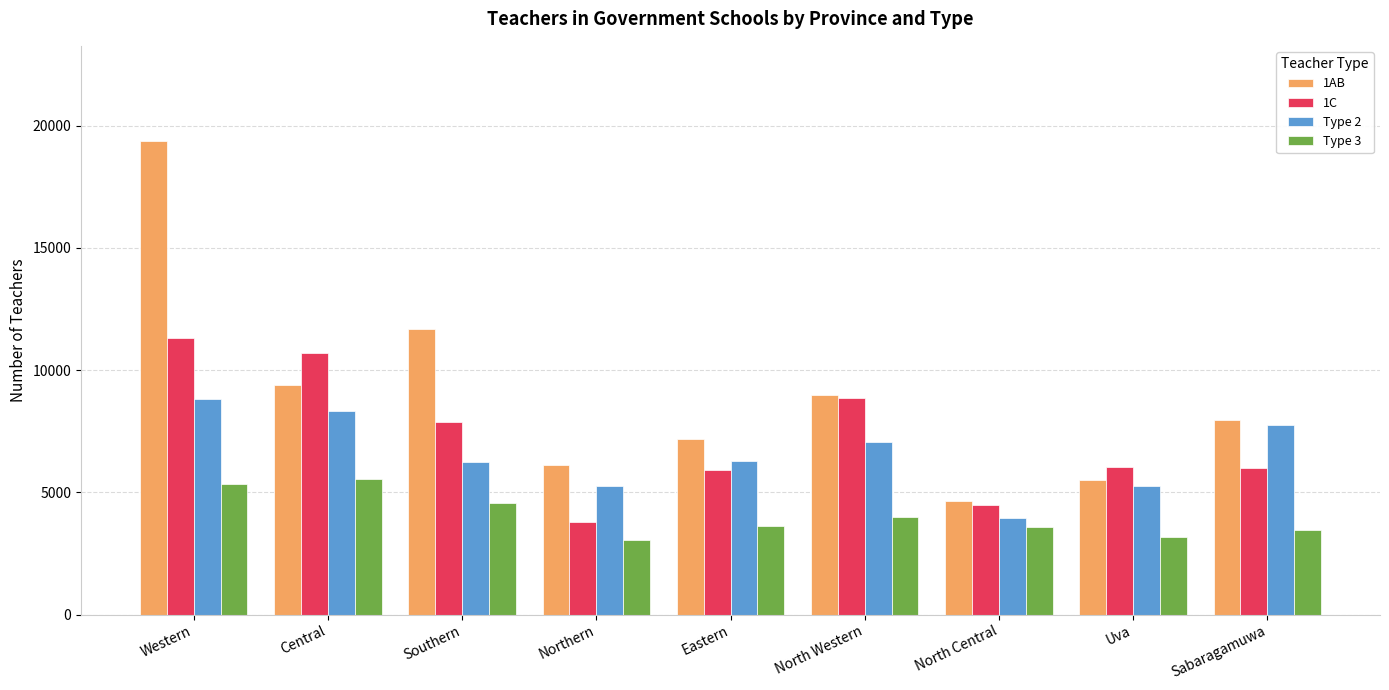

What is the maximum value shown in the chart?

19389